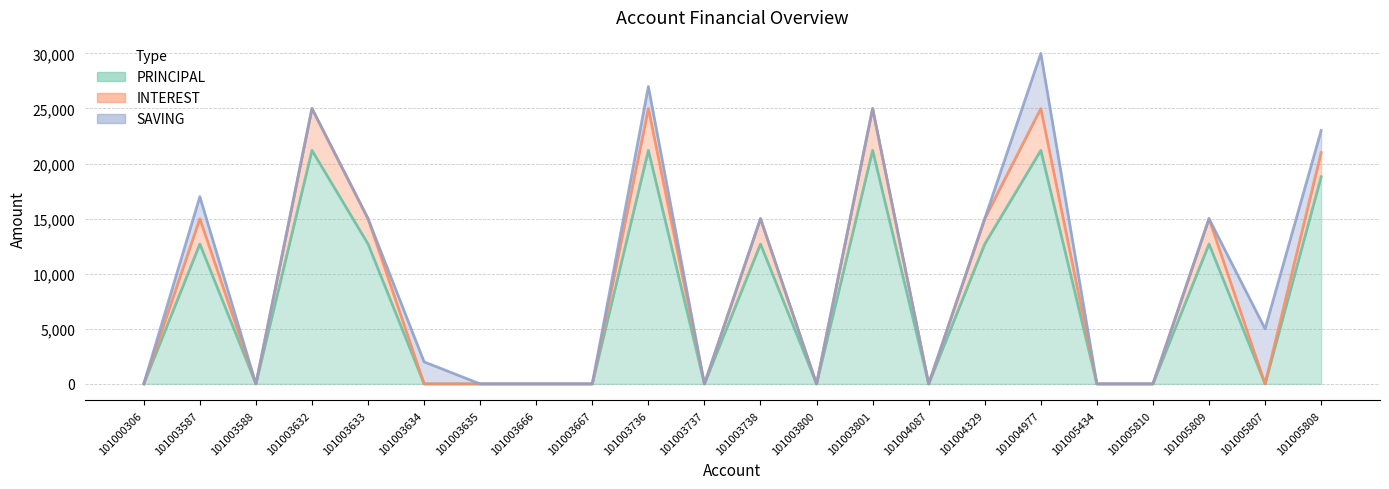

The PRINCIPAL series shows 0 at 101004087. True or false?

True